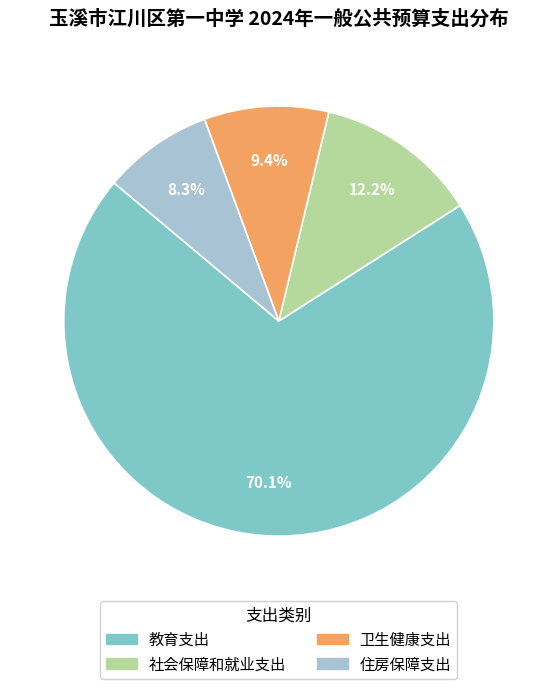

Which category accounts for the majority?

教育支出